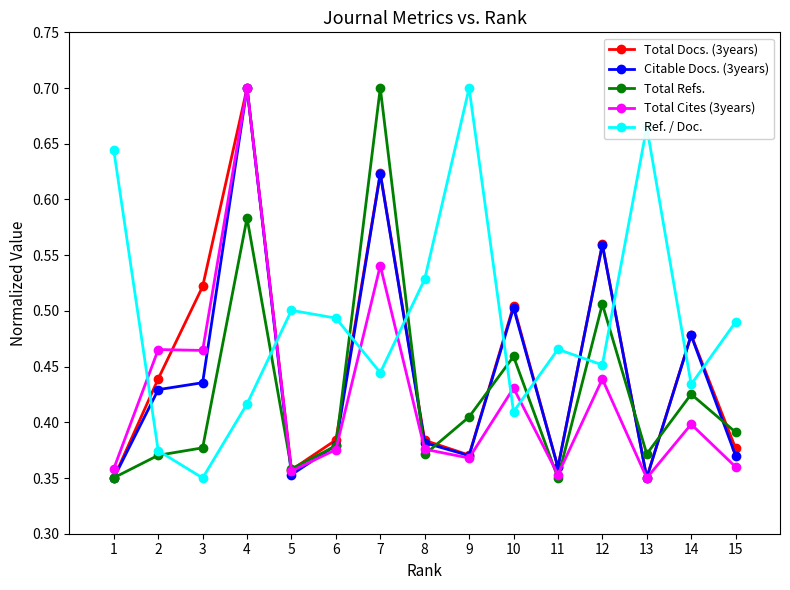

How many Total Refs. values are between 0 and 1?

15